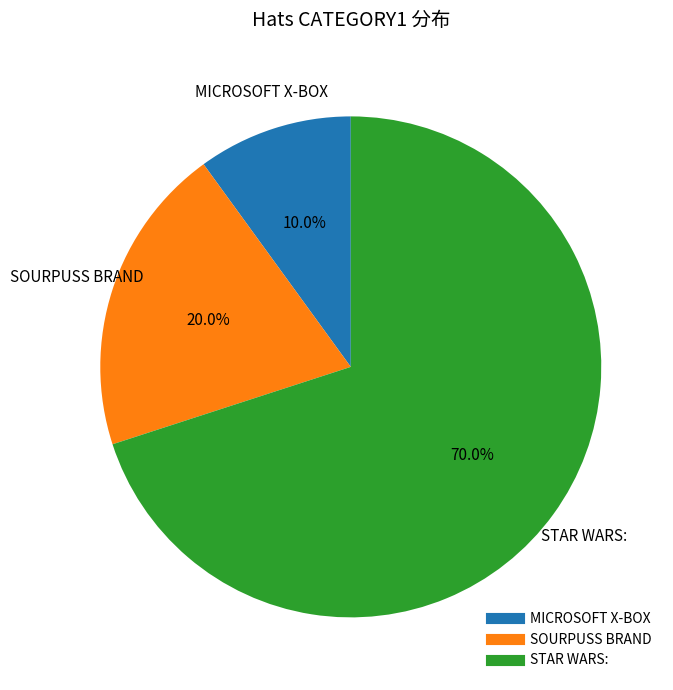

Is there a majority slice in this chart?

Yes